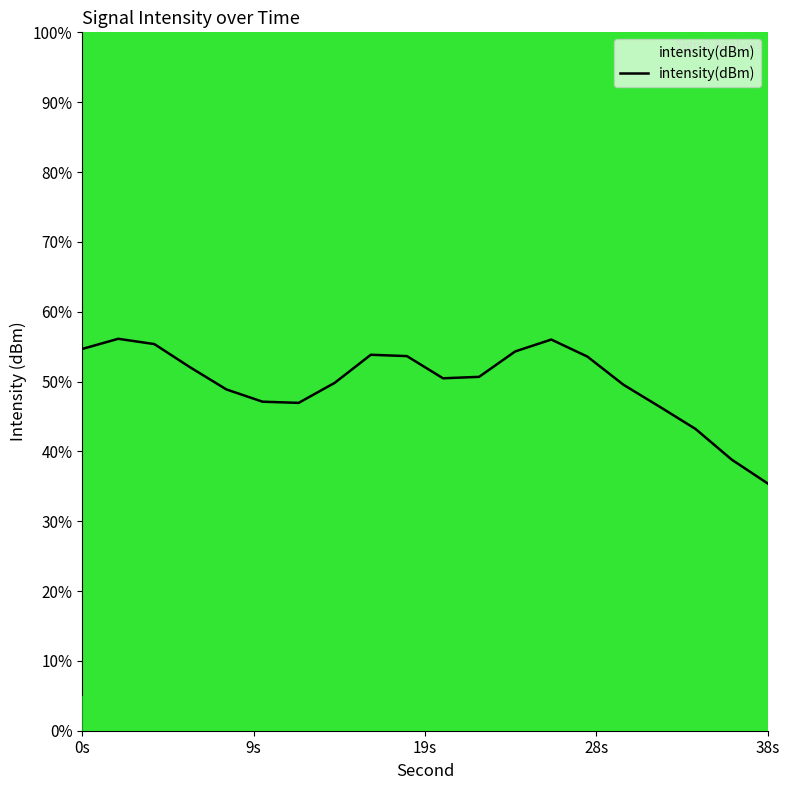

What is the greatest value displayed?

56.1